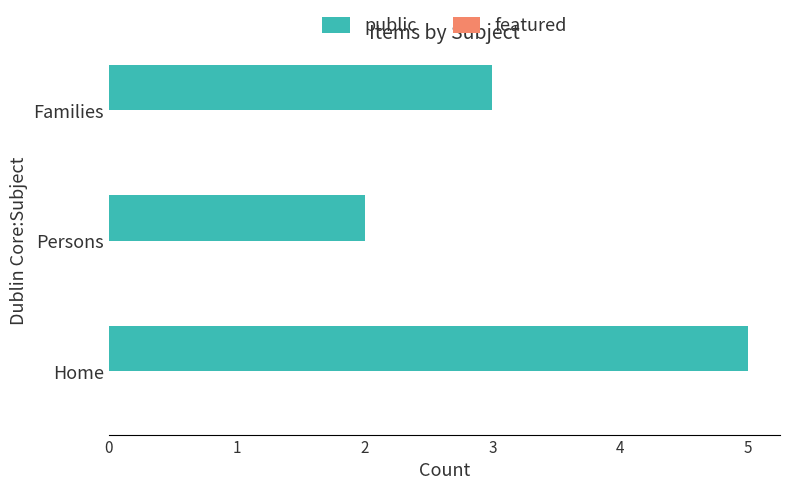

Reading bottom to top, extract all data points from this chart.

Home=5	Persons=2	Families=3